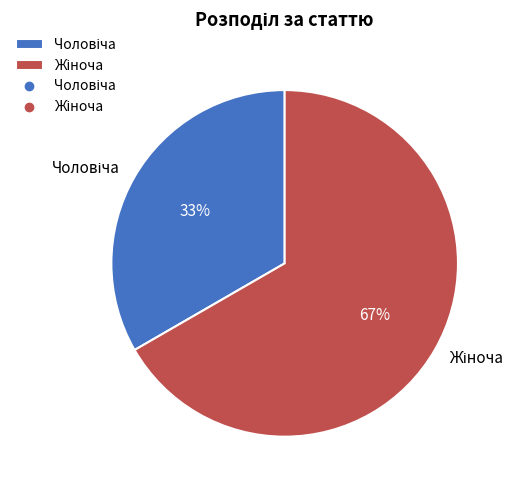

Is there a majority slice in this chart?

Yes